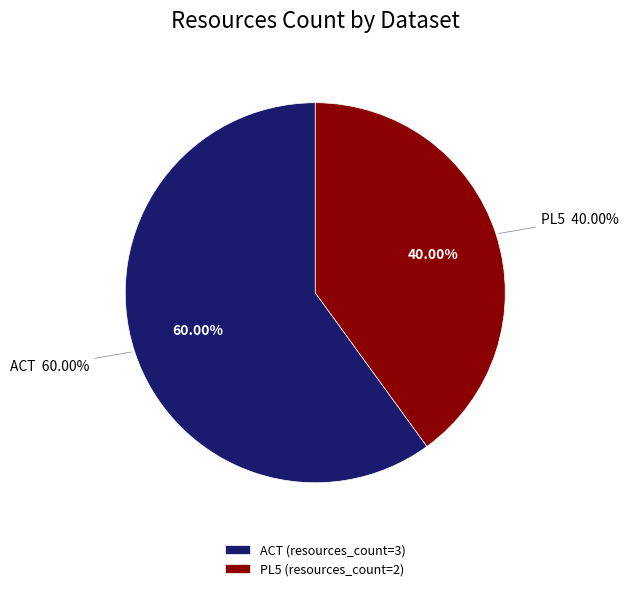

Which category accounts for the majority?

Tableau de tri de l'Administration du cadastre (ACT)